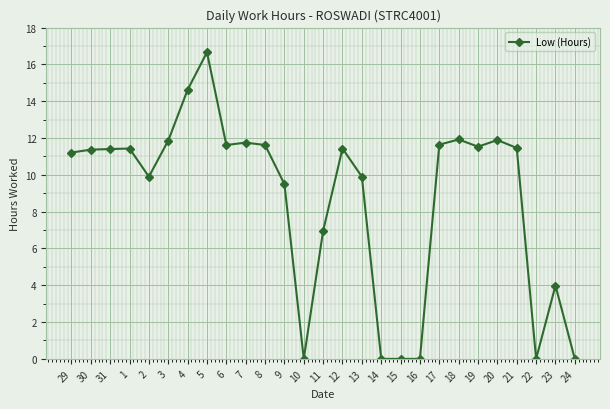

What is the average value?

8.7